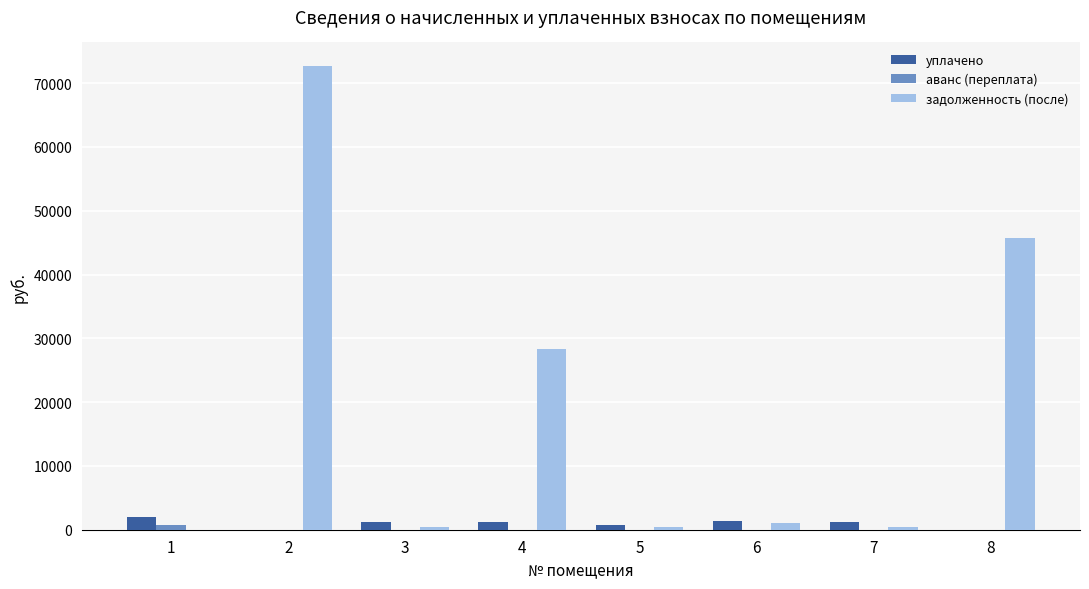

Which series has the largest total across all categories?

задолженность (после)